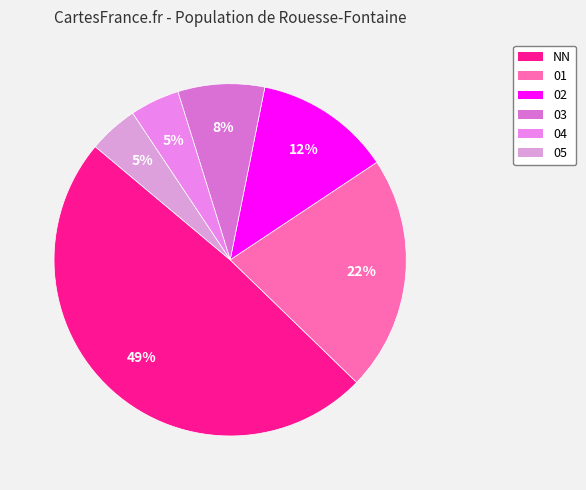

How many segments does this pie chart have?

6